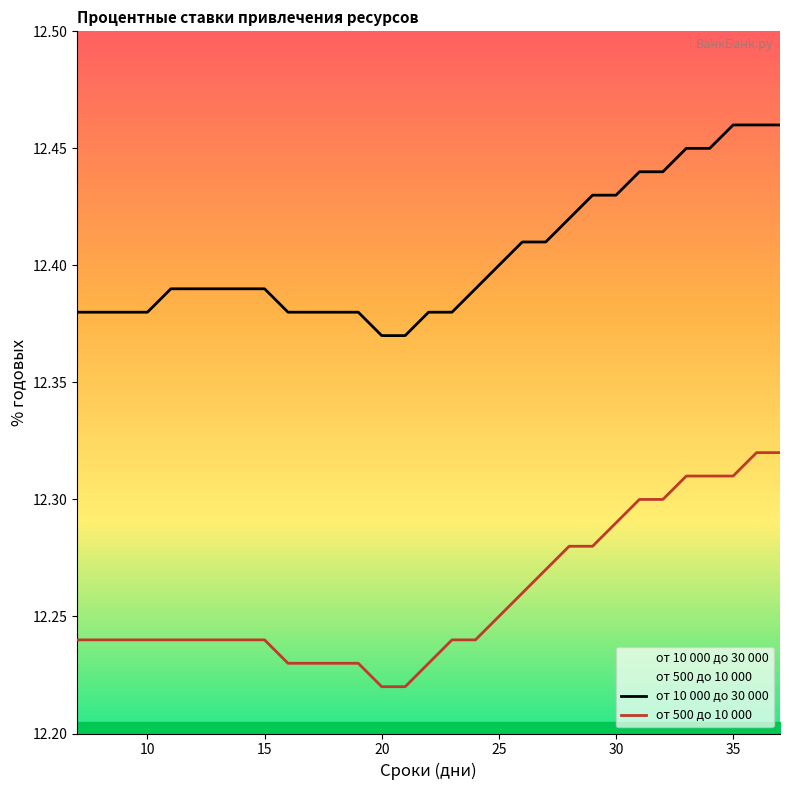

Reading right to left, list all the values displayed in this chart.

от 10 000 до 30 000: 12.5	12.5	12.5	12.4	12.4	12.4	12.4	12.4	12.4	12.4	12.4	12.4	12.4	12.4	12.4	12.4	12.4	12.4	12.4	12.4	12.4	12.4	12.4	12.4	12.4	12.4	12.4	12.4	12.4	12.4	12.4
от 500 до 10 000: 12.3	12.3	12.3	12.3	12.3	12.3	12.3	12.3	12.3	12.3	12.3	12.3	12.2	12.2	12.2	12.2	12.2	12.2	12.2	12.2	12.2	12.2	12.2	12.2	12.2	12.2	12.2	12.2	12.2	12.2	12.2